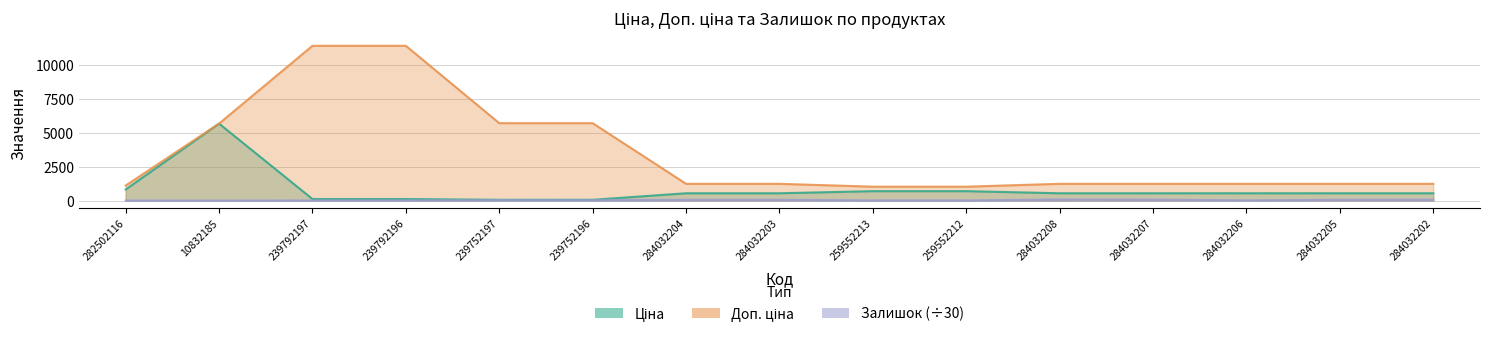

Reading left to right, list all the values displayed in this chart.

Ціна: 818.5	5673.8	114.1	114.1	57.0	57.0	539.0	539.0	693.7	693.7	539.0	539.0	539.0	539.0	539.0
Доп. ціна: 1109.2	5673.8	11410.0	11410.0	5705.0	5705.0	1235.4	1235.4	1024.6	1024.6	1235.4	1235.4	1235.4	1235.4	1235.4
Залишок: 4.2	0.1	9.6	9.7	28.2	22.8	55.8	59.5	11.0	11.1	80.6	69.9	18.0	58.6	66.4